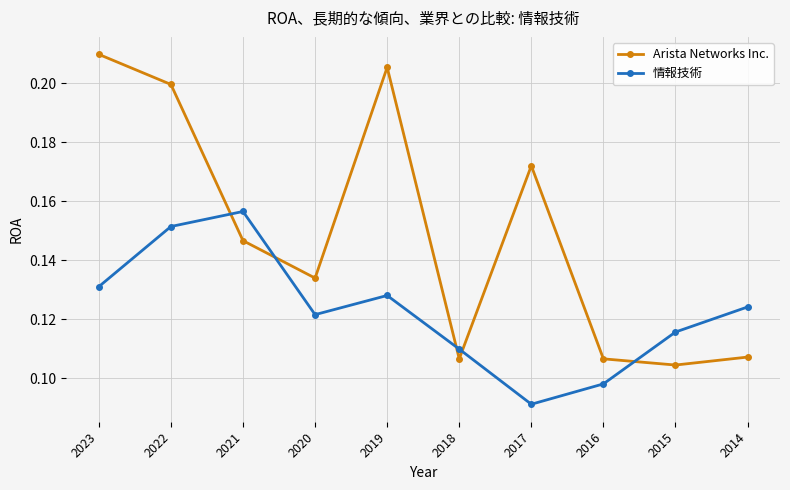

Where is the first local minimum for 情報技術?

2020